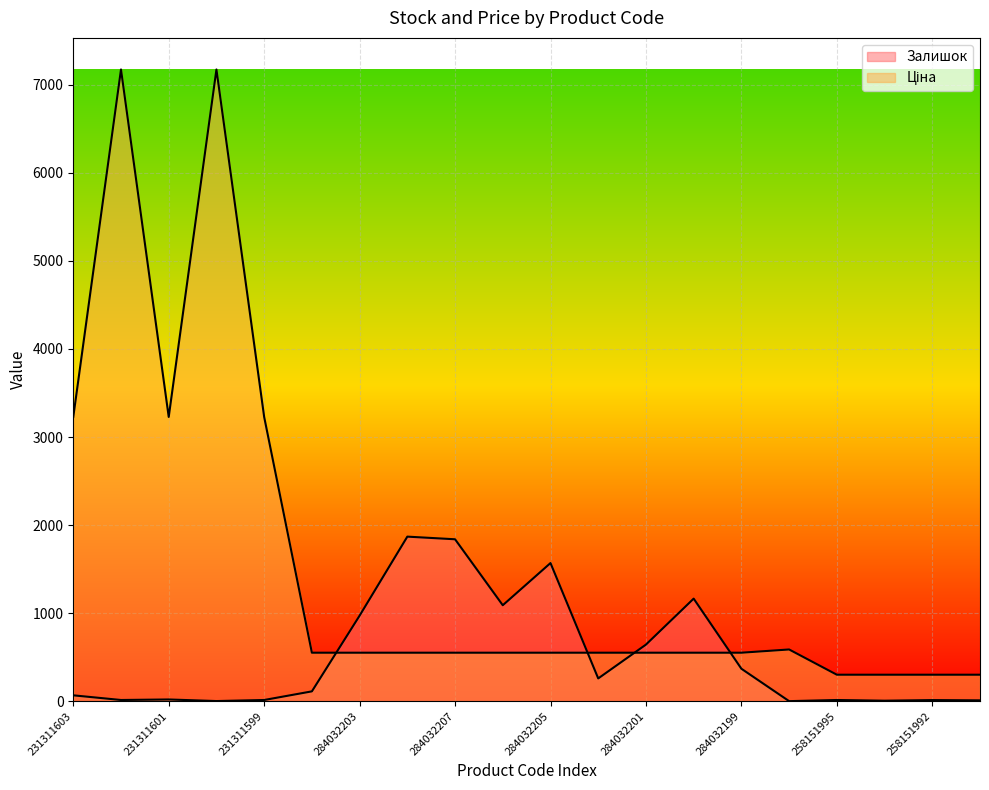

Reading left to right, extract all data points from this chart.

Залишок: 231311603=67.0	231311602=14.0	231311601=20.0	231311600=2.0	231311599=14.0	284032204=112.0	284032203=972.0	284032208=1869.0	284032207=1839.0	284032206=1090.0	284032205=1569.0	284032202=259.0	284032201=643.0	284032200=1165.0	284032199=369.0	264331820=1.0	258151995=14.0	258151993=6.0	258151992=13.0	258151991=10.0
Ціна: 231311603=3228.1	231311602=7173.5	231311601=3228.1	231311600=7173.5	231311599=3228.1	284032204=551.0	284032203=551.0	284032208=551.0	284032207=551.0	284032206=551.0	284032205=551.0	284032202=551.0	284032201=551.0	284032200=551.0	284032199=551.0	264331820=587.7	258151995=301.1	258151993=301.1	258151992=301.1	258151991=301.1